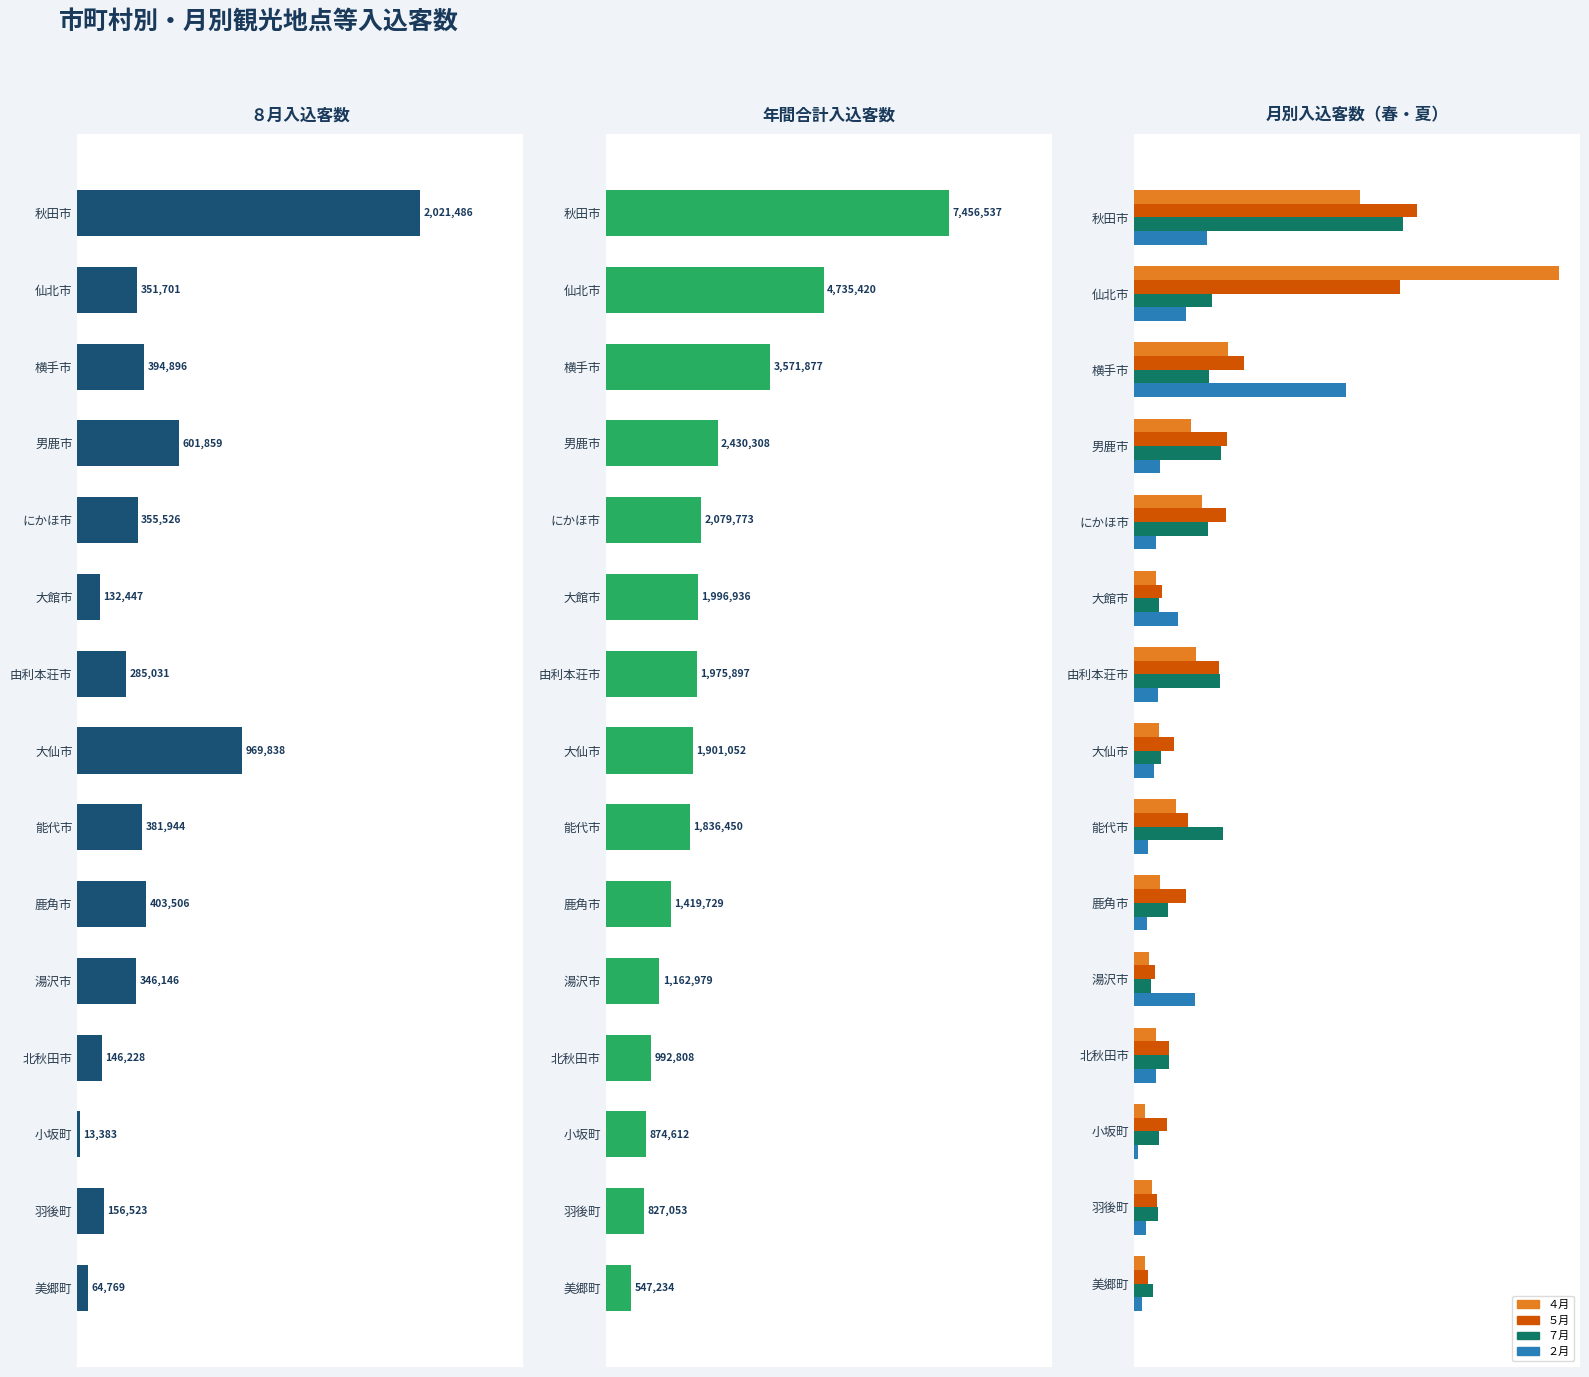

Is it true that ２月 equals 6964 at 12?

False